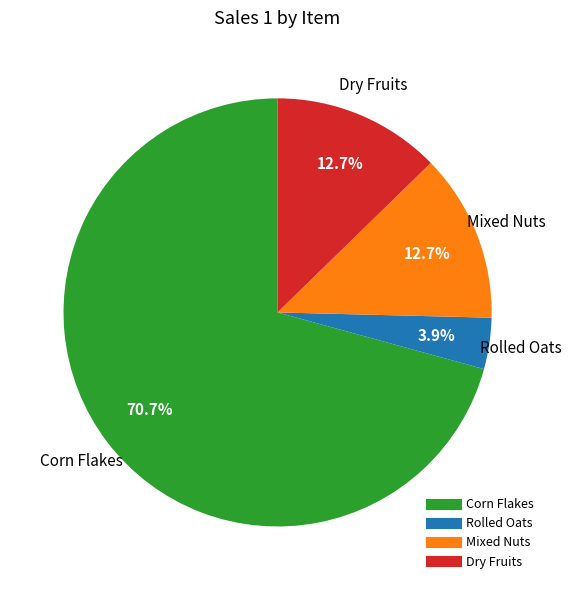

What is the total percentage of Mixed Nuts and Corn Flakes?

83.4%